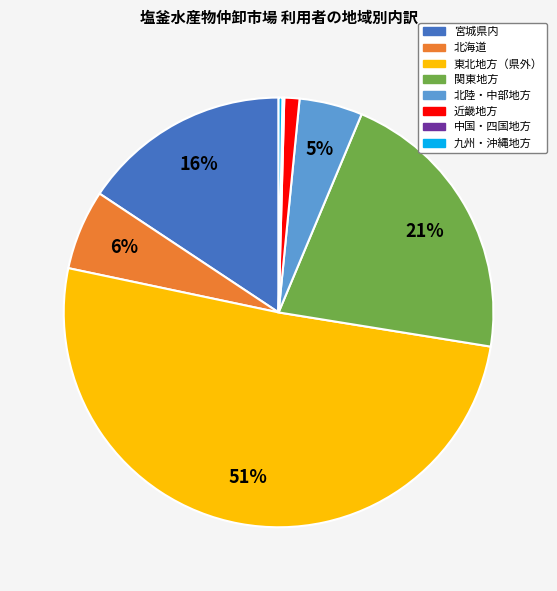

To the nearest percent, what is the average slice percentage?

12%